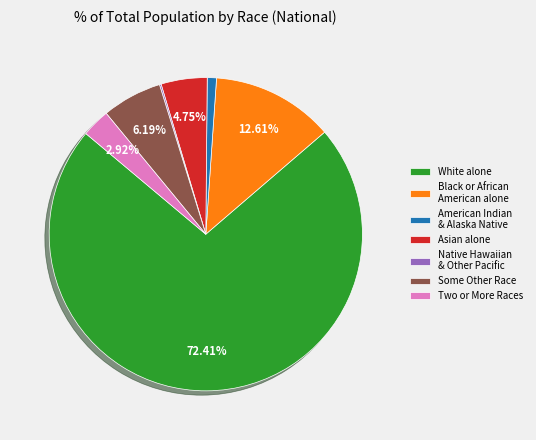

Combined, do White alone and Black or African American alone account for over 50%?

Yes